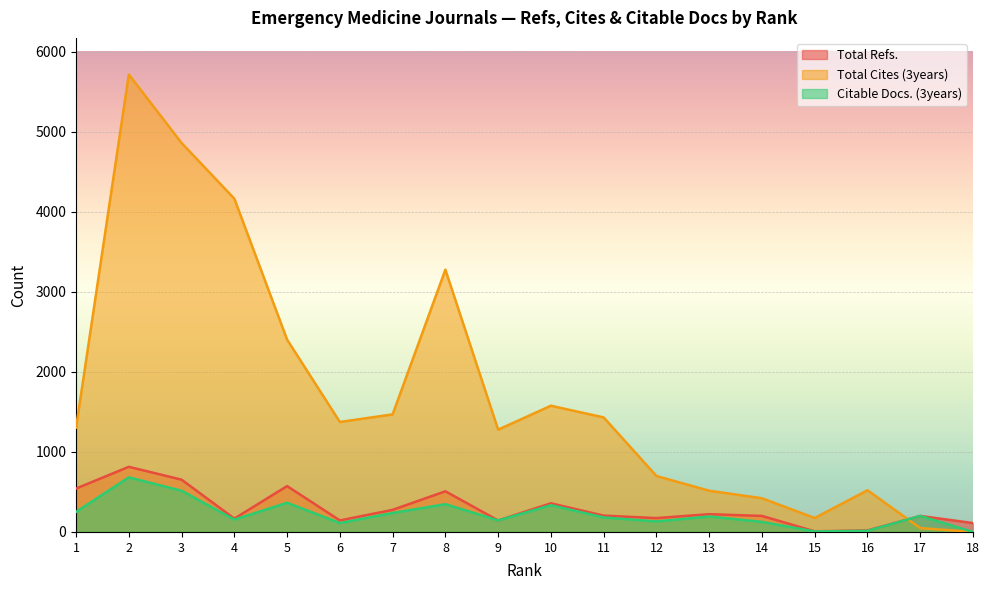

What is the difference between the highest and lowest values at 18?

111